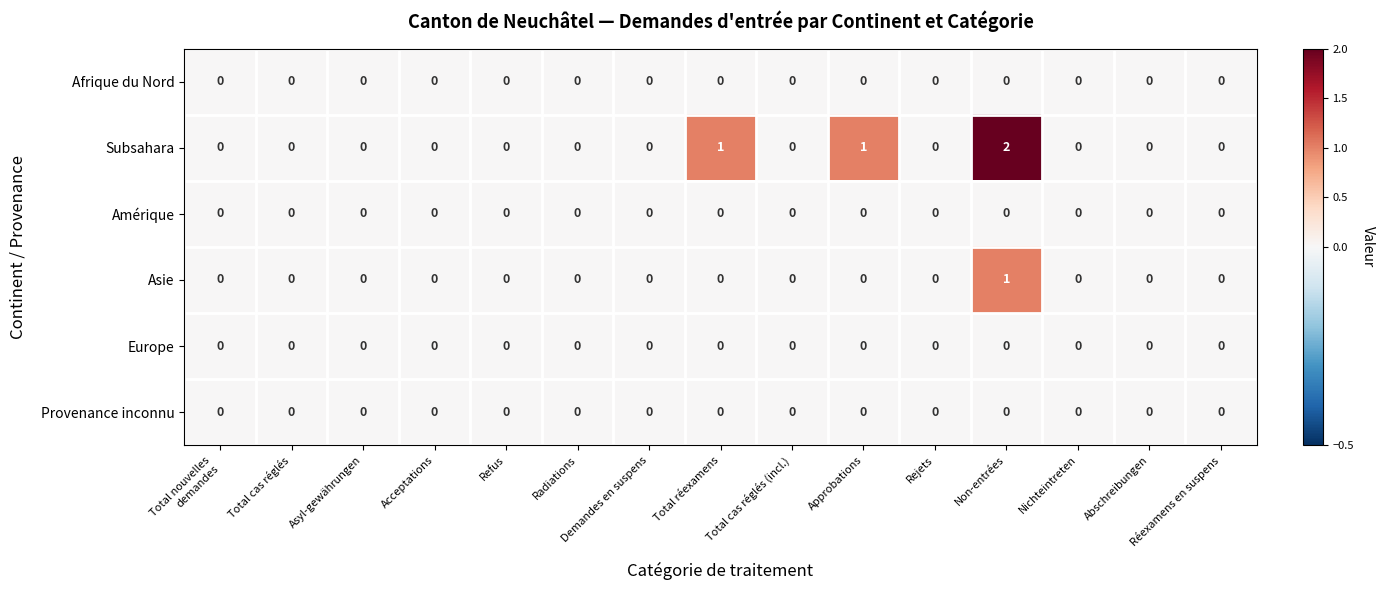

True or false: Afrique du Nord has a value of 0 at Total cas réglés.

True